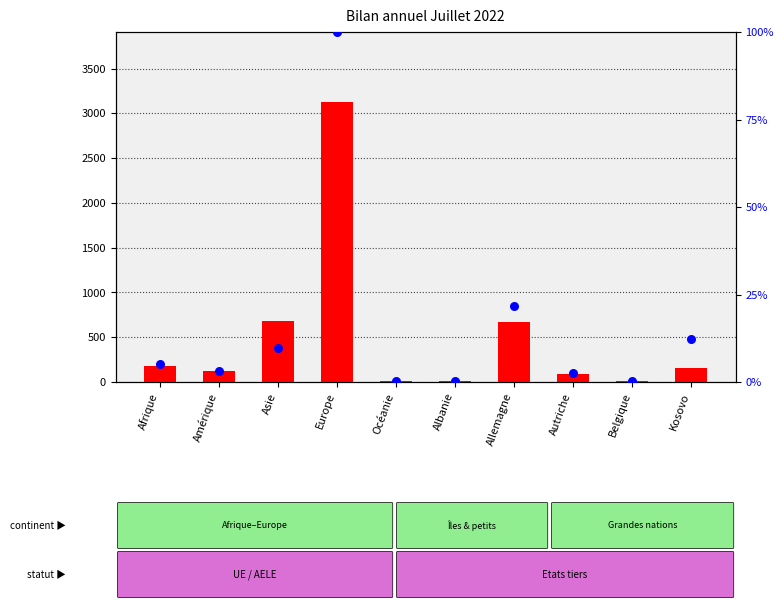

Which series has the largest Y range (max minus min)?

Total augmentations